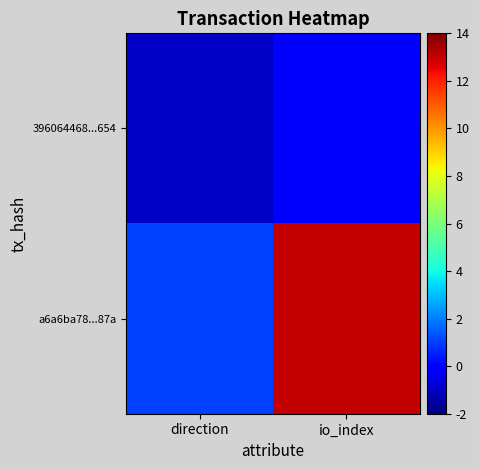

List the series in order of their overall mean, highest first.

a6a6ba78...87a, 396064468...654